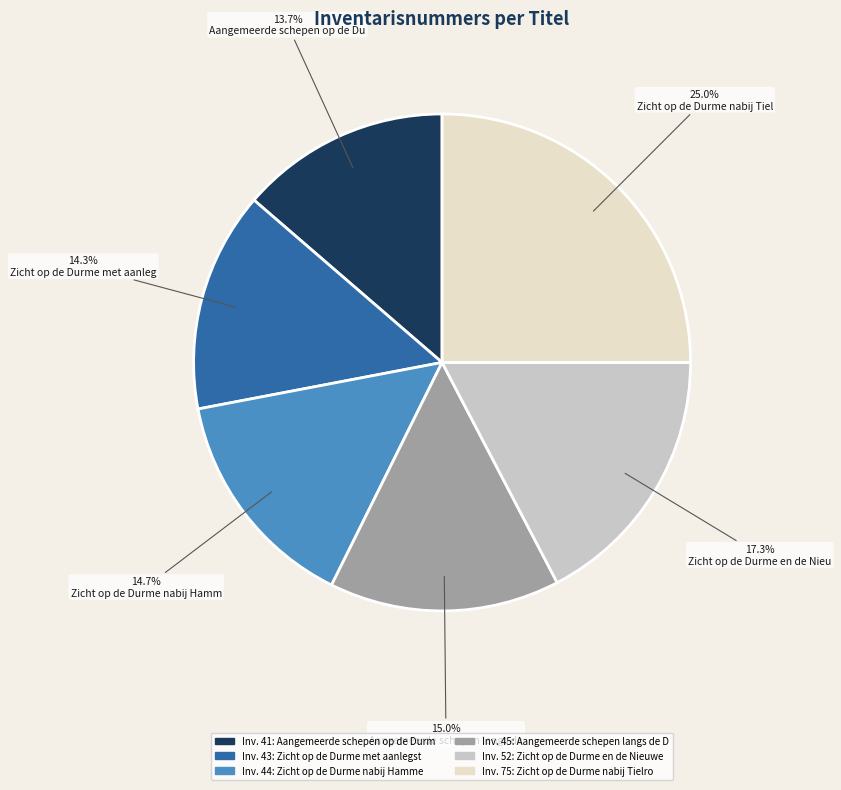

Is there any slice that represents more than half of the pie?

No